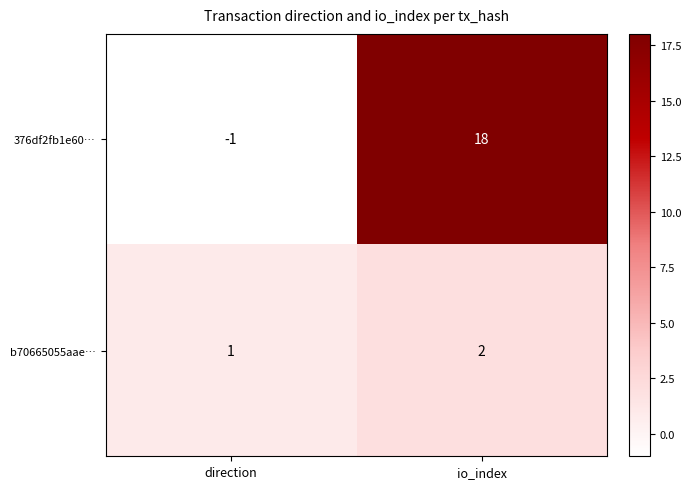

True or false: 376df2fb1e60… has a value of 28 at io_index.

False